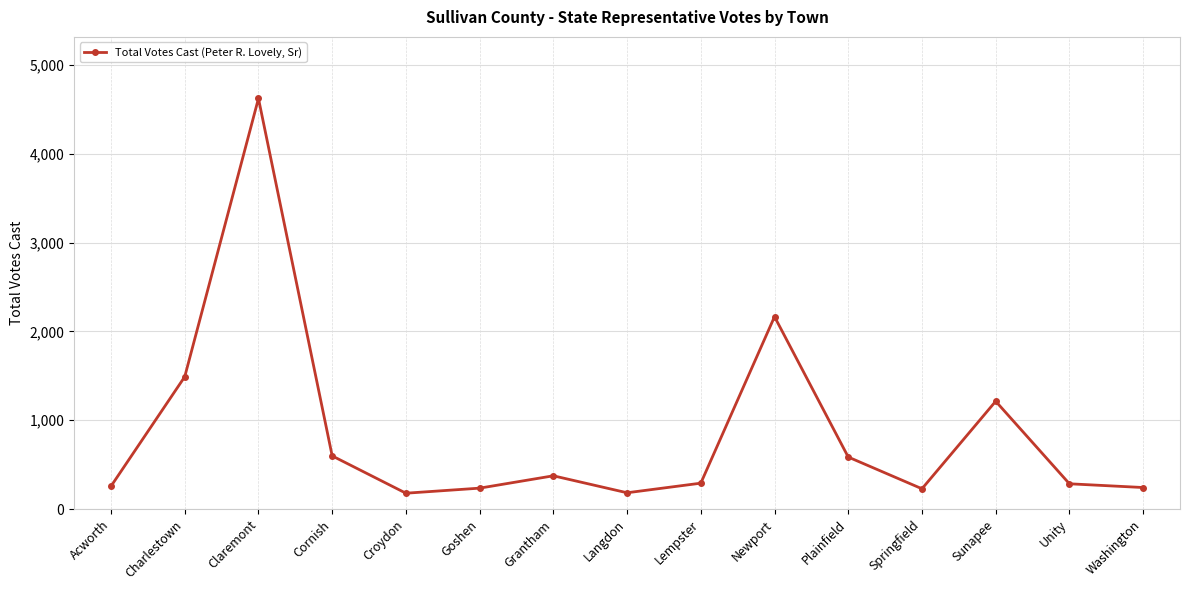

What is the label of the 8th point from the left?

Langdon